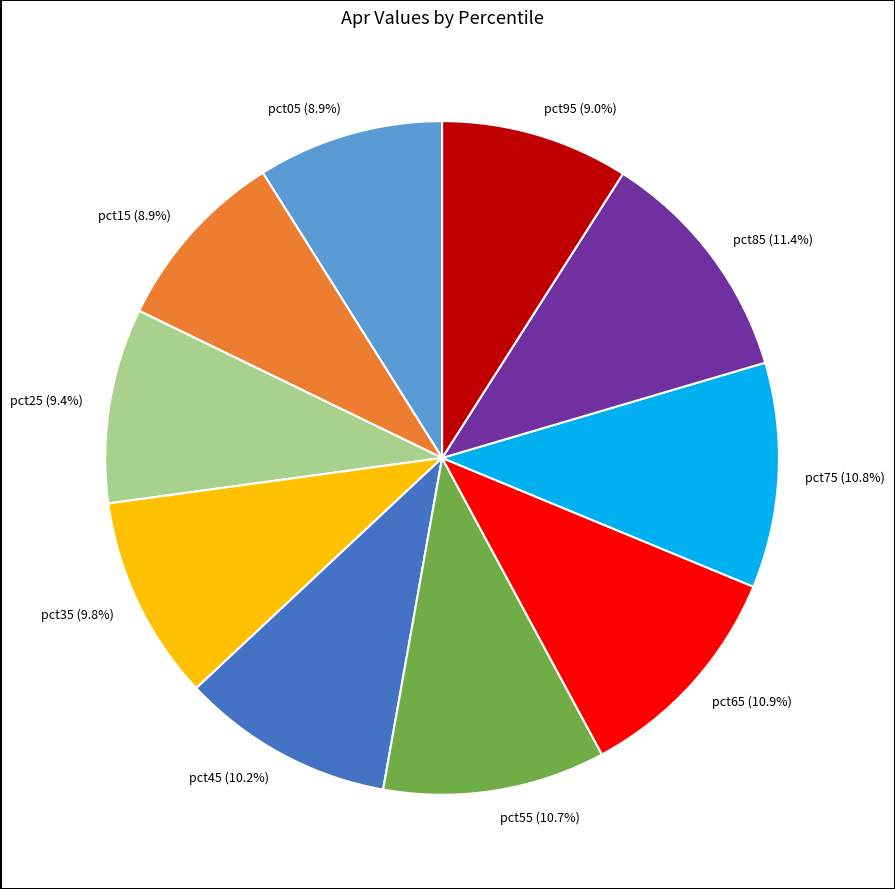

What is the ratio of the value at pct85 to the value at pct35?

1.2